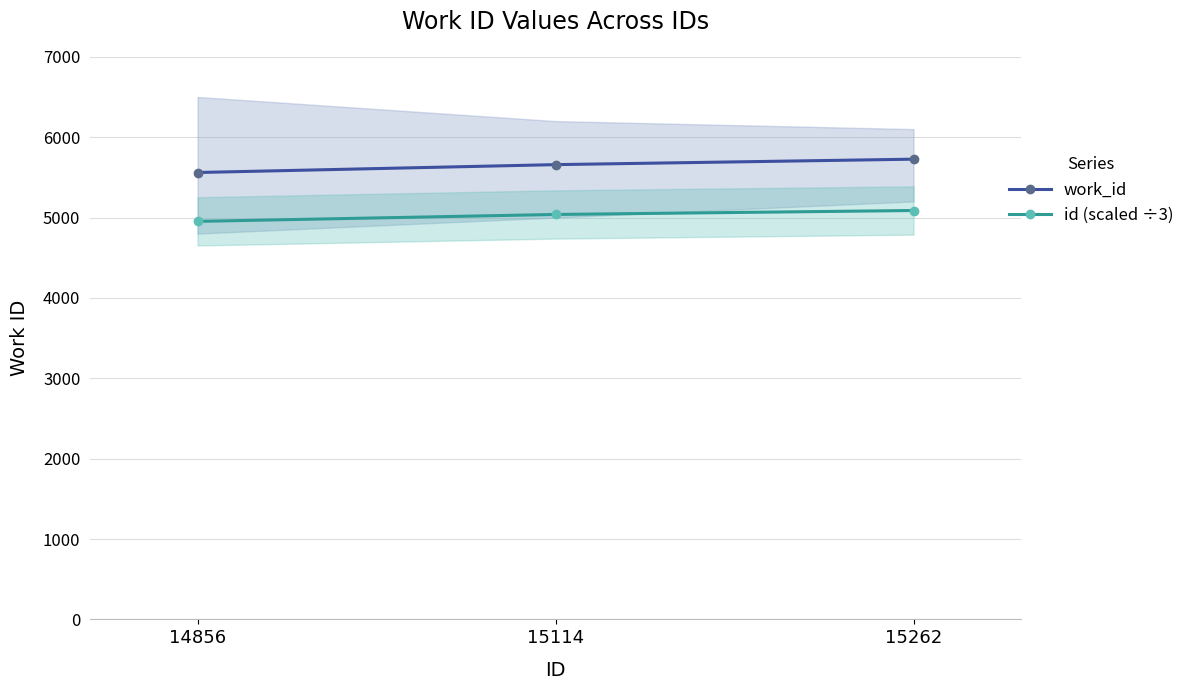

What is the value of the work_id point at the 2nd from the left?

5658.0